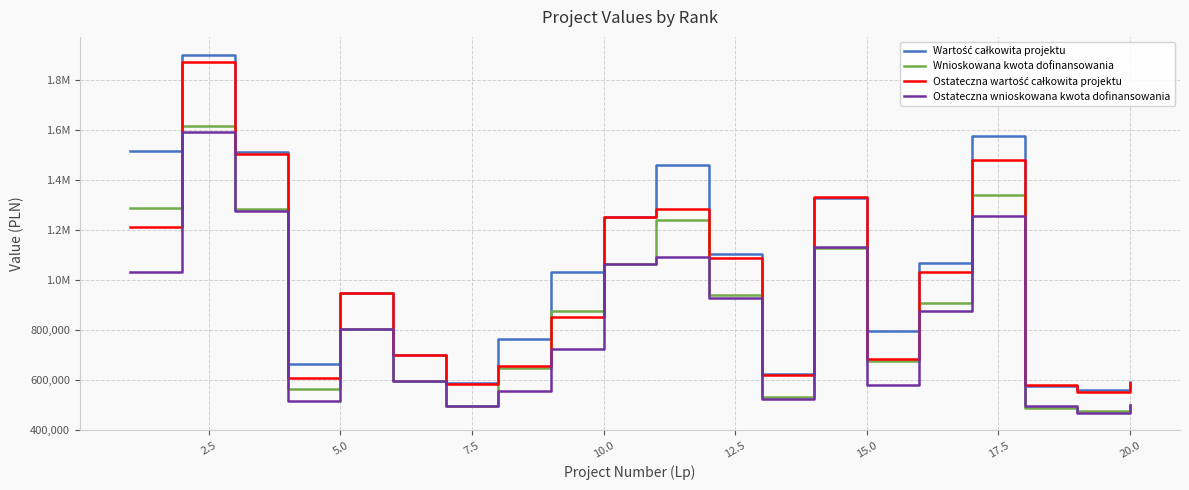

Is this an area chart (filled region under the line)?

No